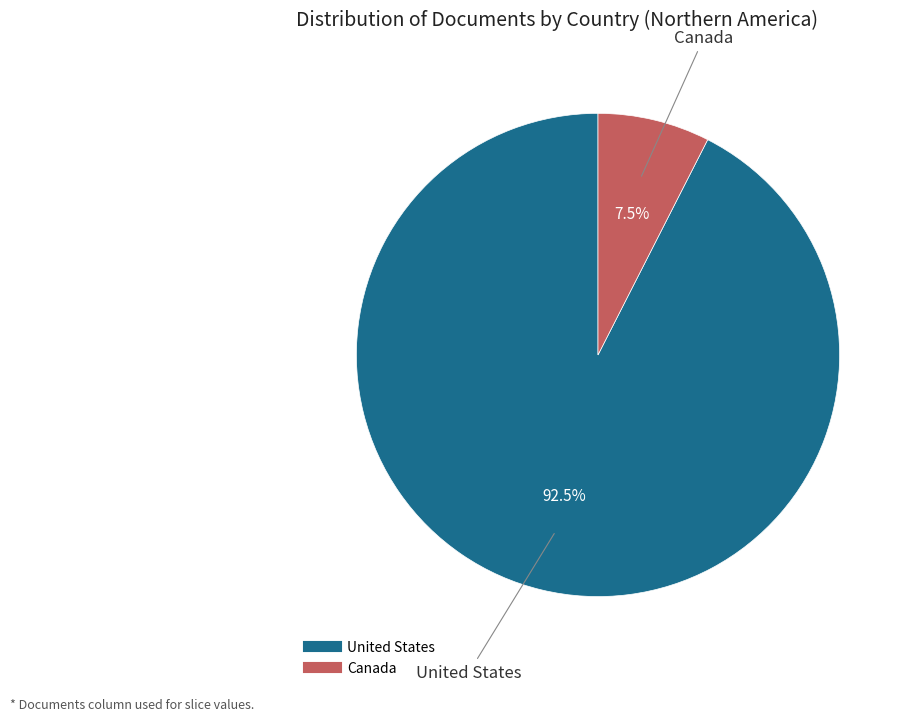

To the nearest percent, what is the average slice percentage?

50%